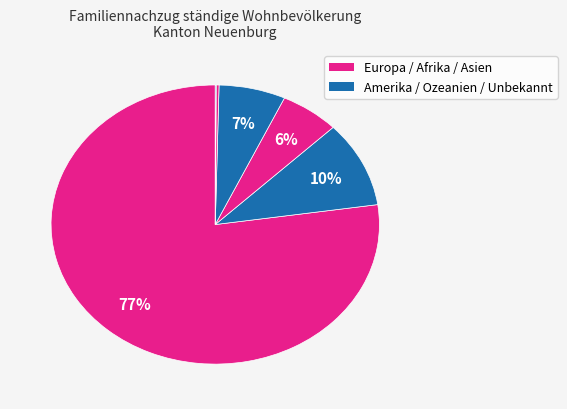

To the nearest percent, what is the difference between the largest and smallest slice percentages?

77%